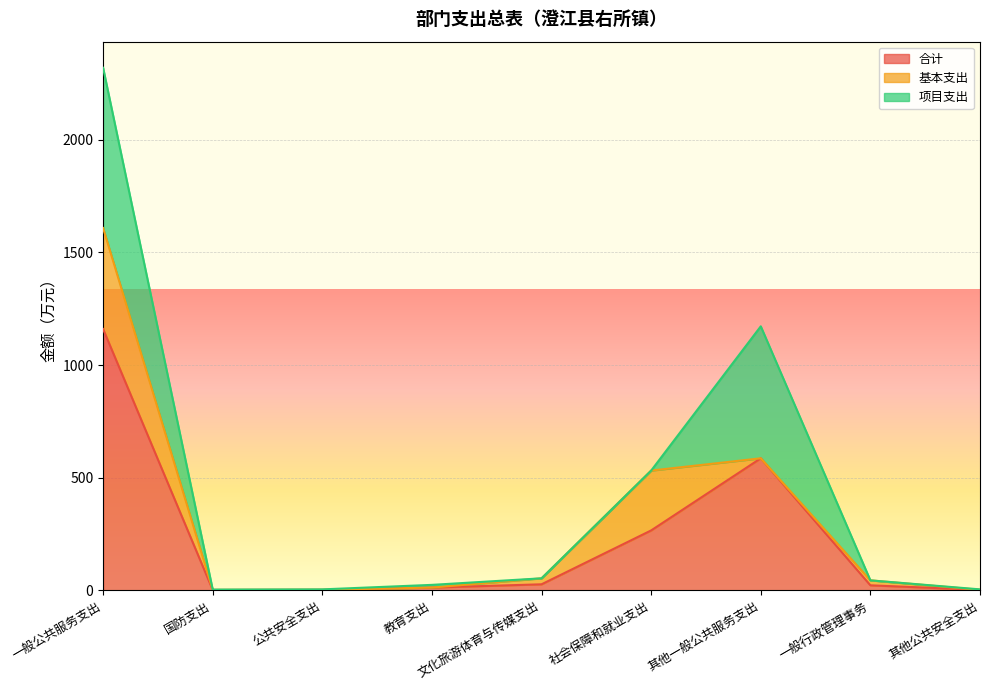

Rank the series by their maximum value, from highest to lowest.

合计, 项目支出, 基本支出